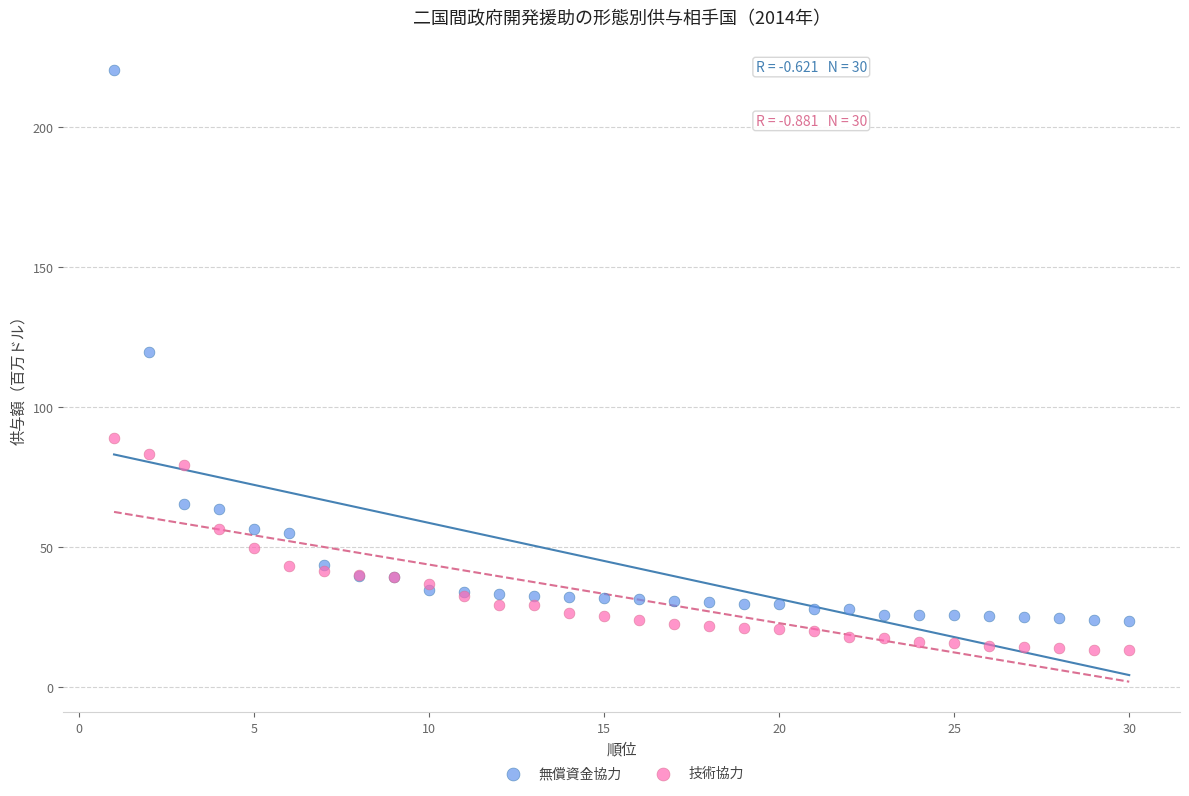

Which series contains the highest Y value?

無償資金協力